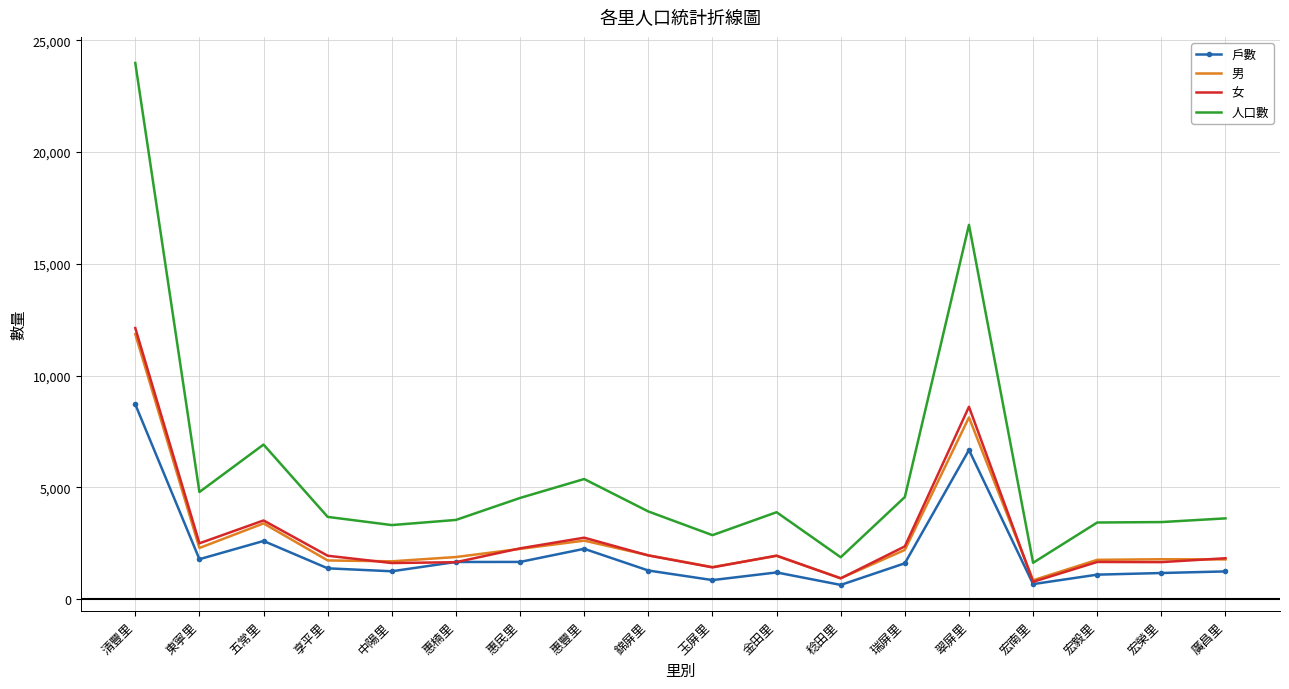

What is the approximate value of 女 at 翠屏里?

8609